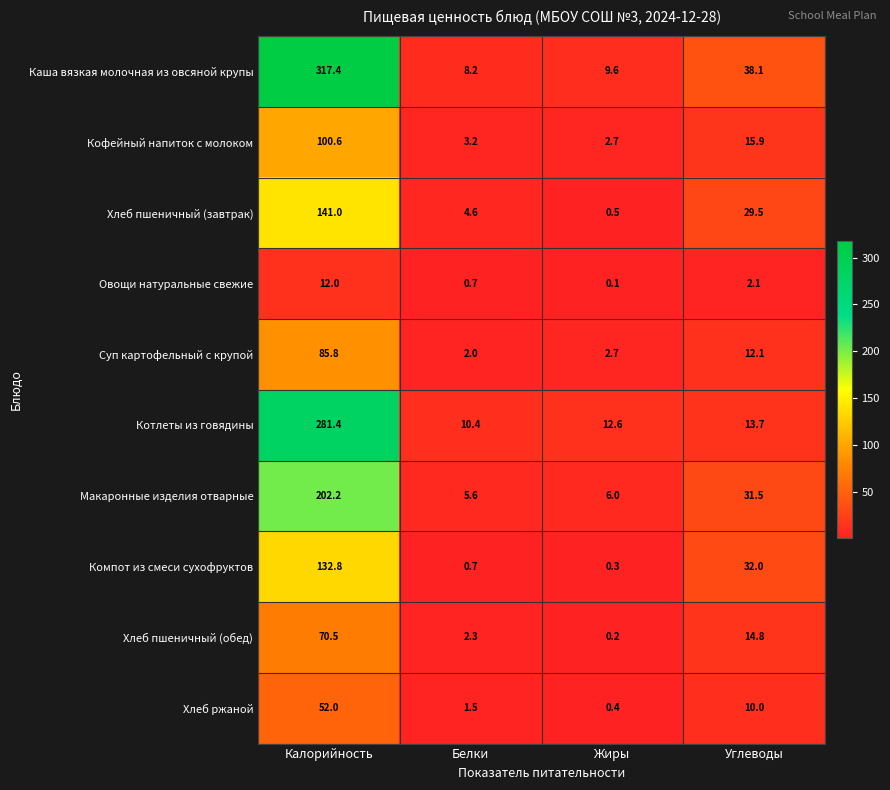

At which category is the sum across all series the highest?

Калорийность